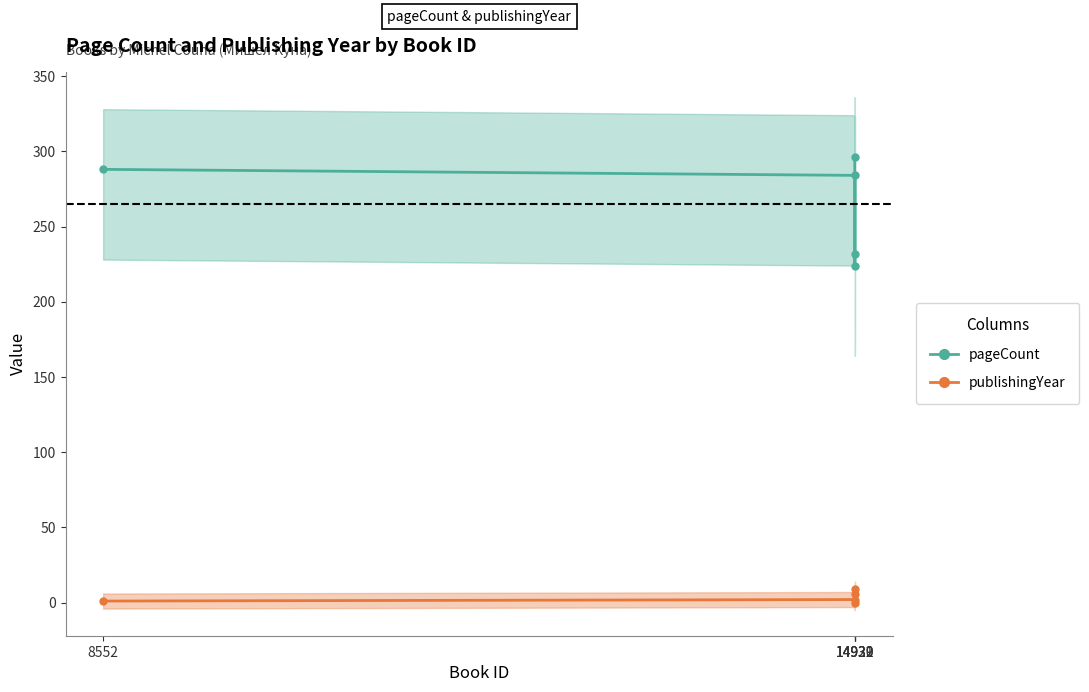

Read the publishingYear (offset) value at 14931.

9